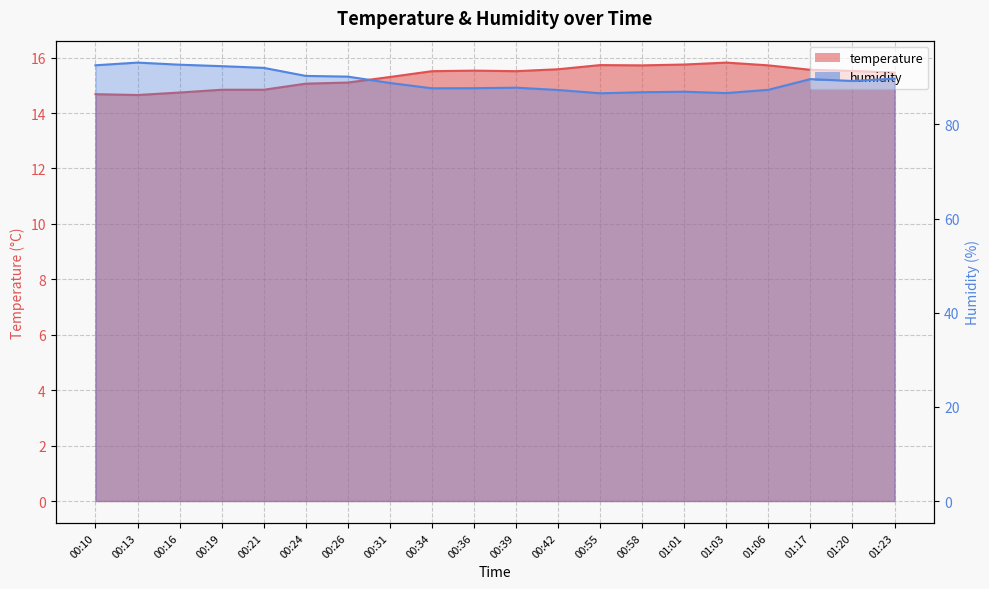

What is the smallest value displayed?

14.7